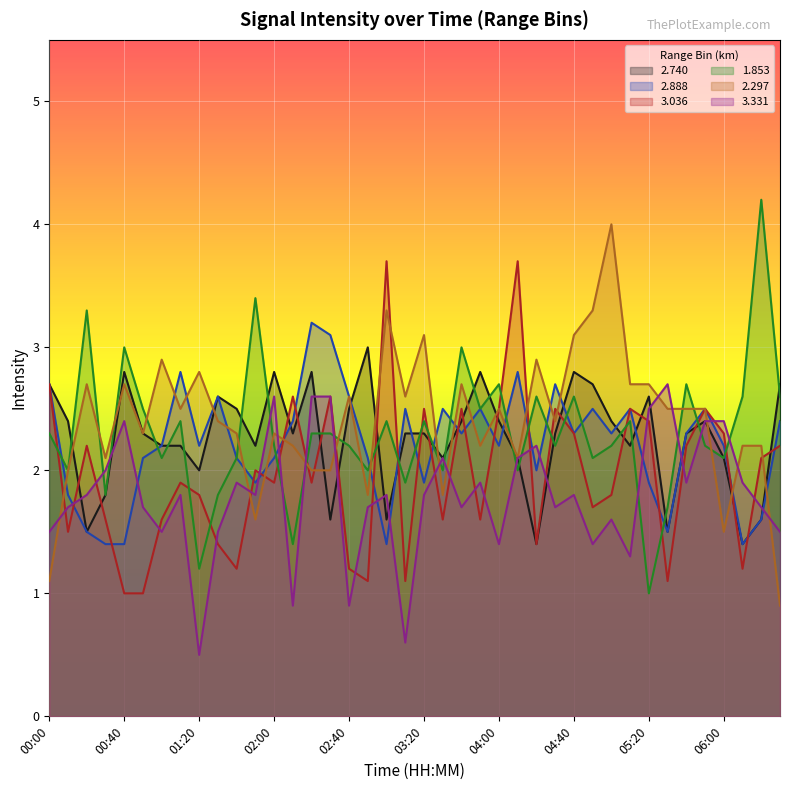

What is the value of the 2.888 point at the 16th from the left?

3.1